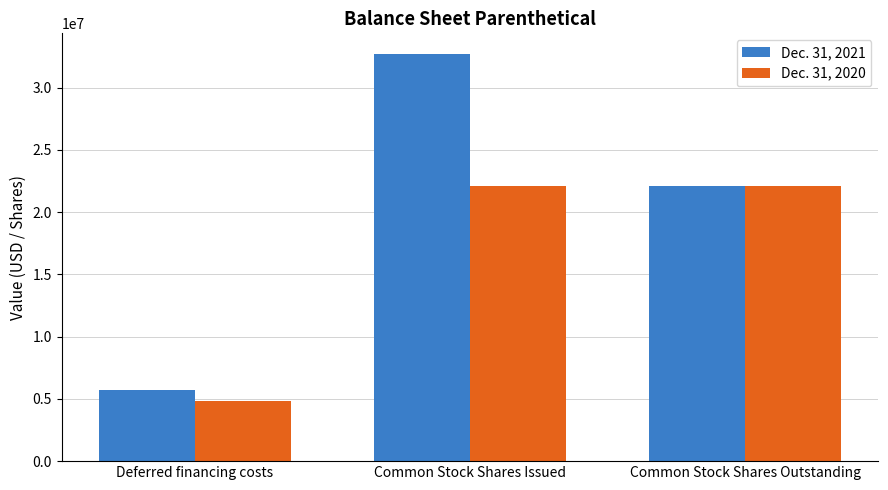

Are the bars horizontal?

No